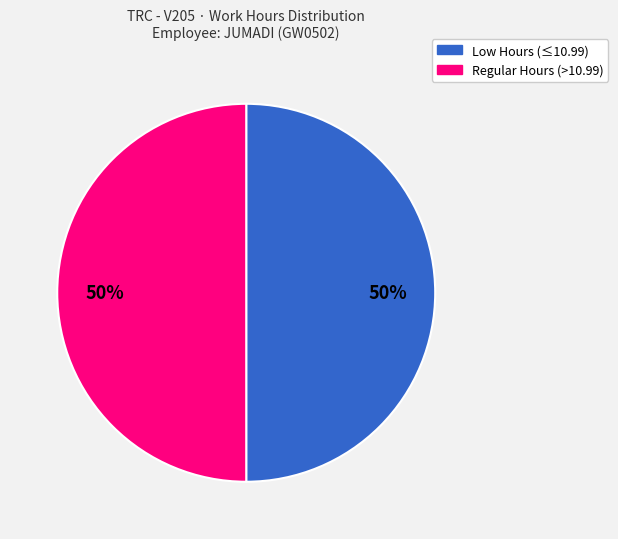

To the nearest percent, what is the average slice percentage?

50%